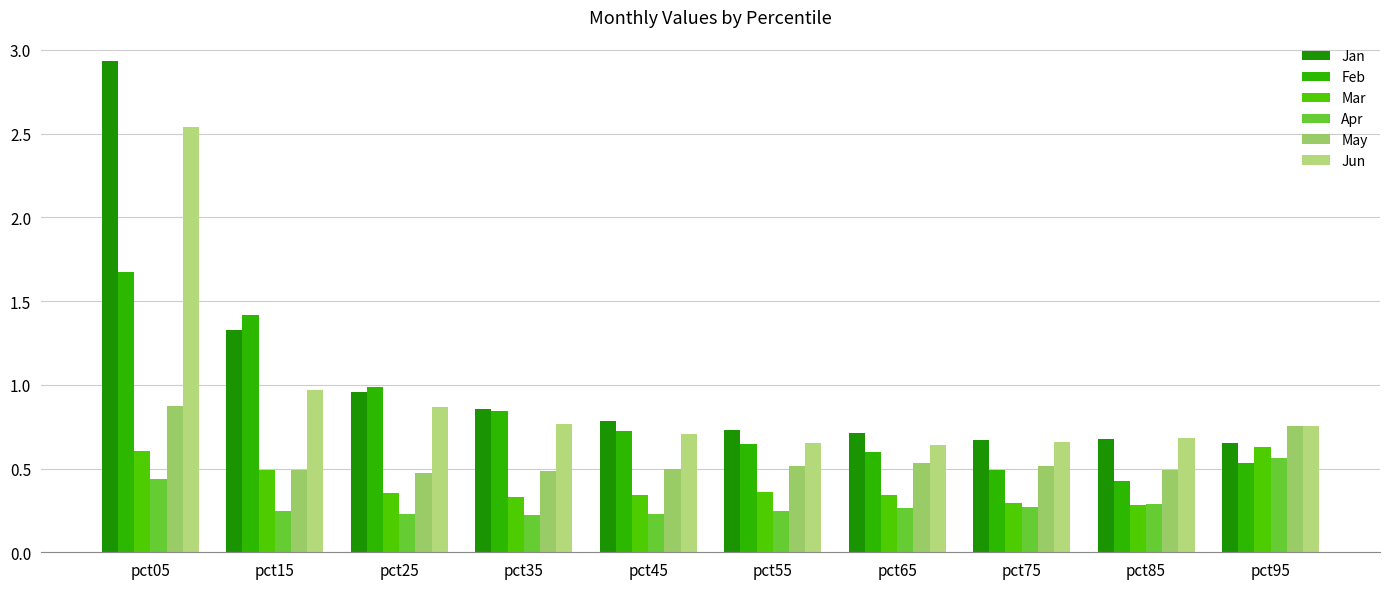

What are all the series names shown in the legend?

Jan, Feb, Mar, Apr, May, Jun